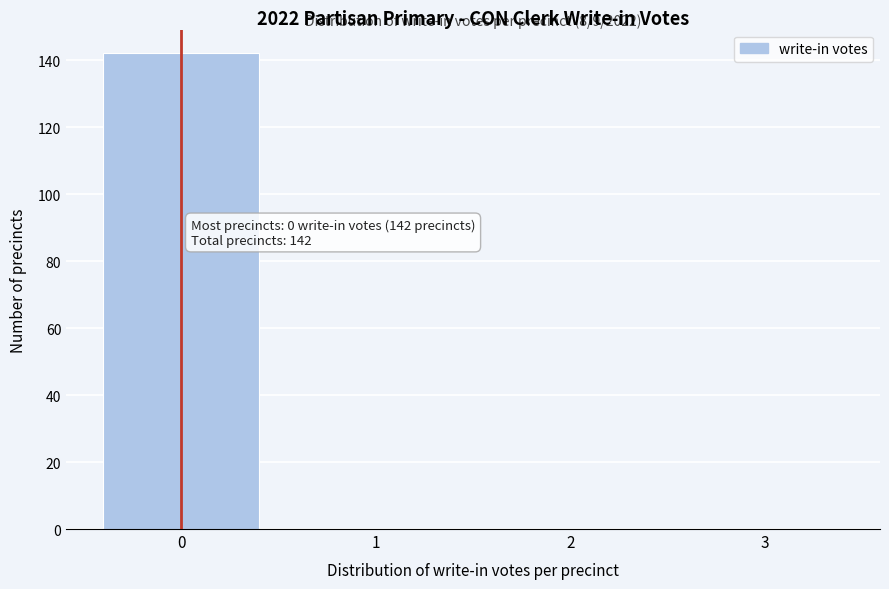

Reading right to left, list all the values displayed in this chart.

3=0	2=0	1=0	0=142